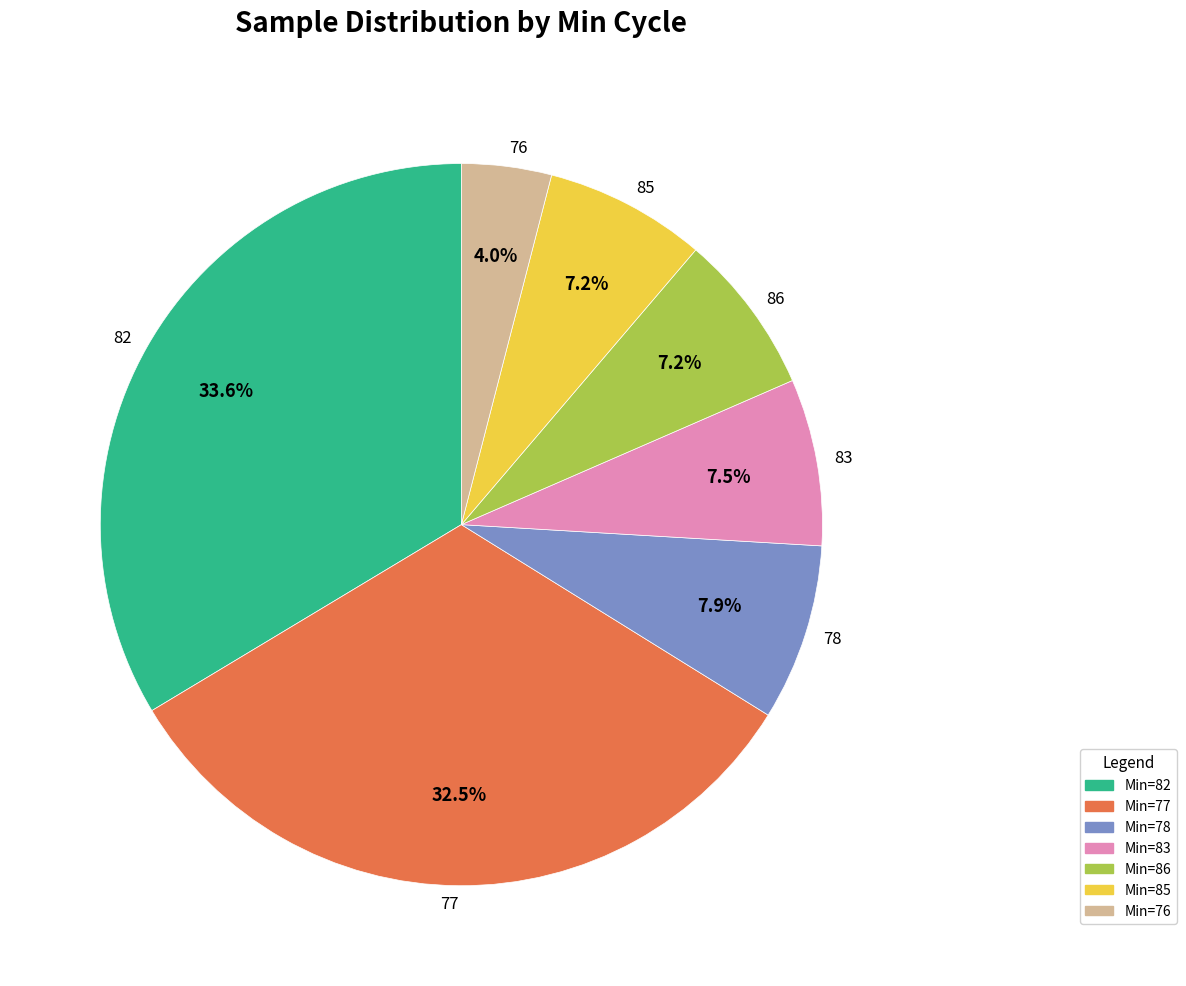

To the nearest percent, what is the combined percentage of 83 and 82?

41%